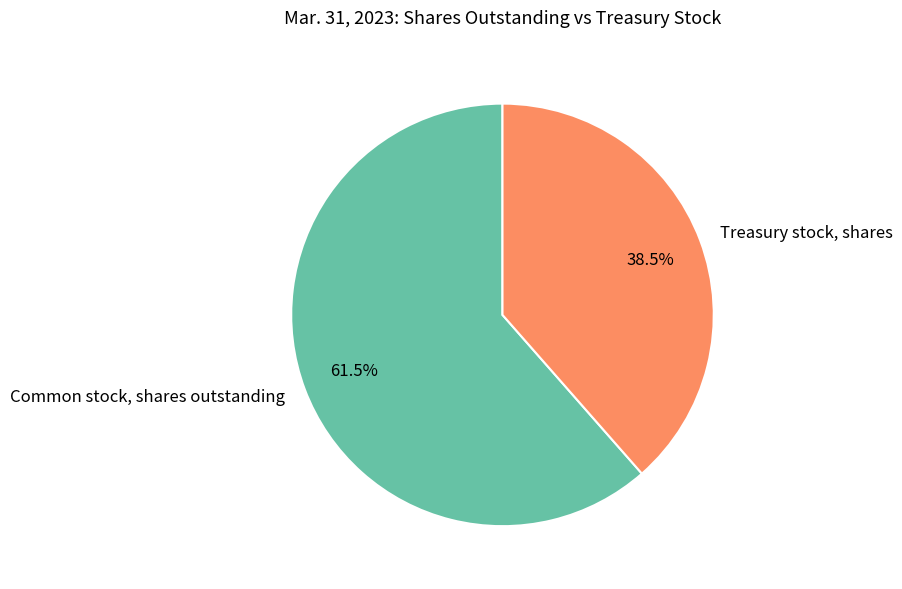

Which slice is the smallest?

Treasury stock, shares